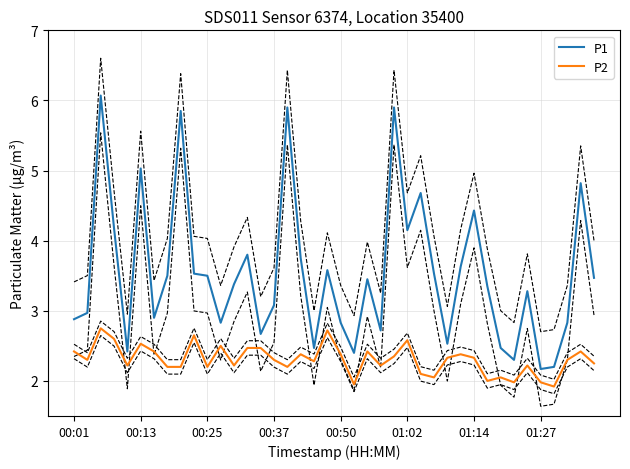

The value of P2 at 00:37 is 1.5. True or false?

False